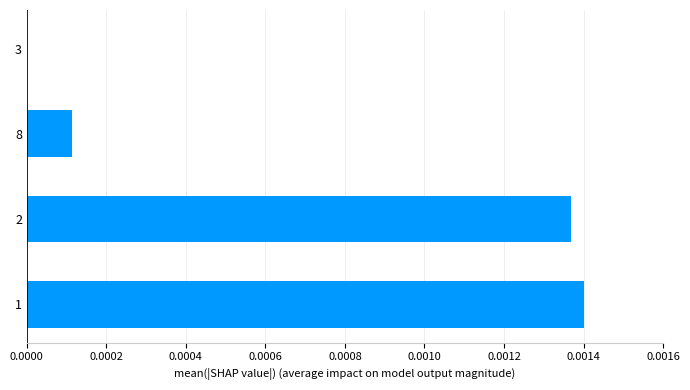

Are the bars horizontal?

Yes